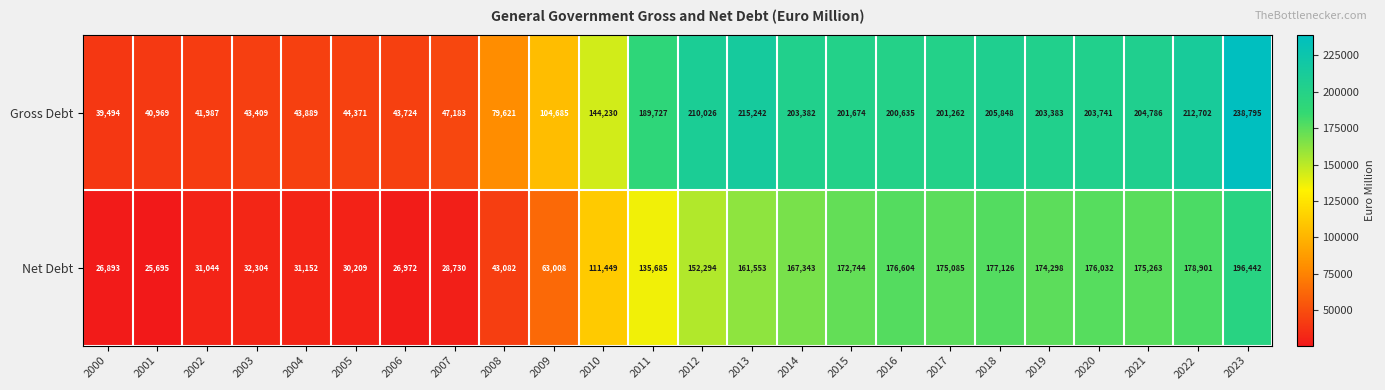

Which label corresponds to the smallest value in the chart?

2001